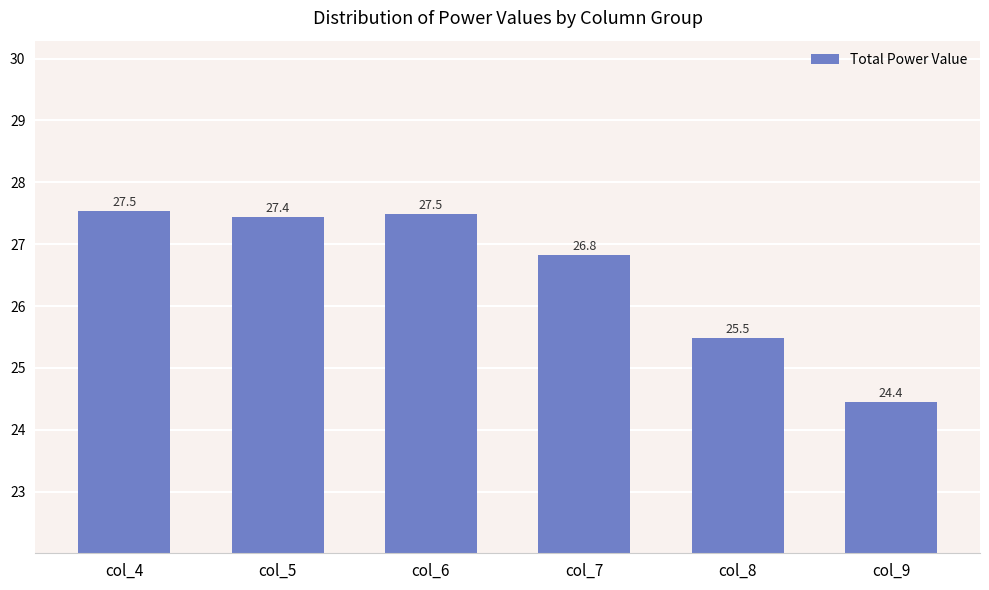

Reading left to right, list all the values displayed in this chart.

col_4=27.5	col_5=27.4	col_6=27.5	col_7=26.8	col_8=25.5	col_9=24.4